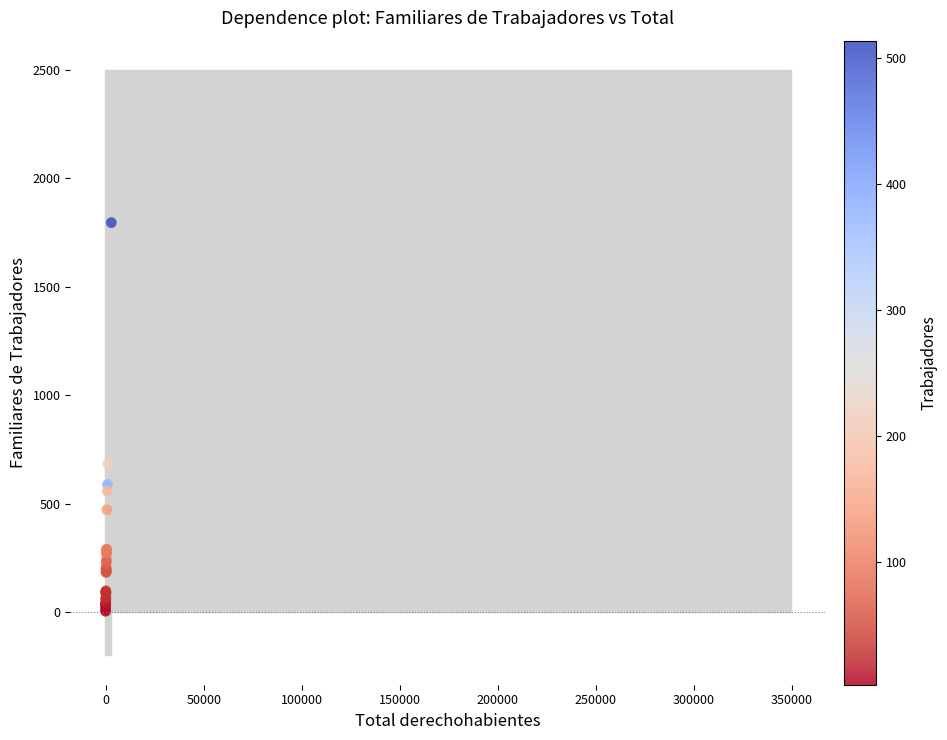

What Y value in the scatter plot is closest to 900?

684